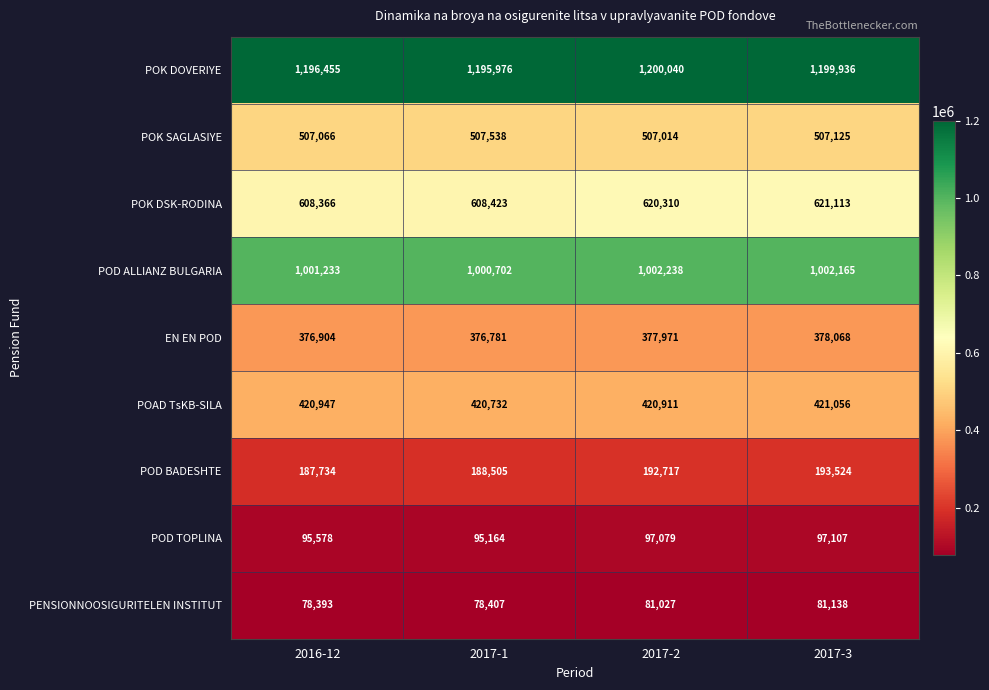

Which label corresponds to the smallest value in the chart?

2016-12